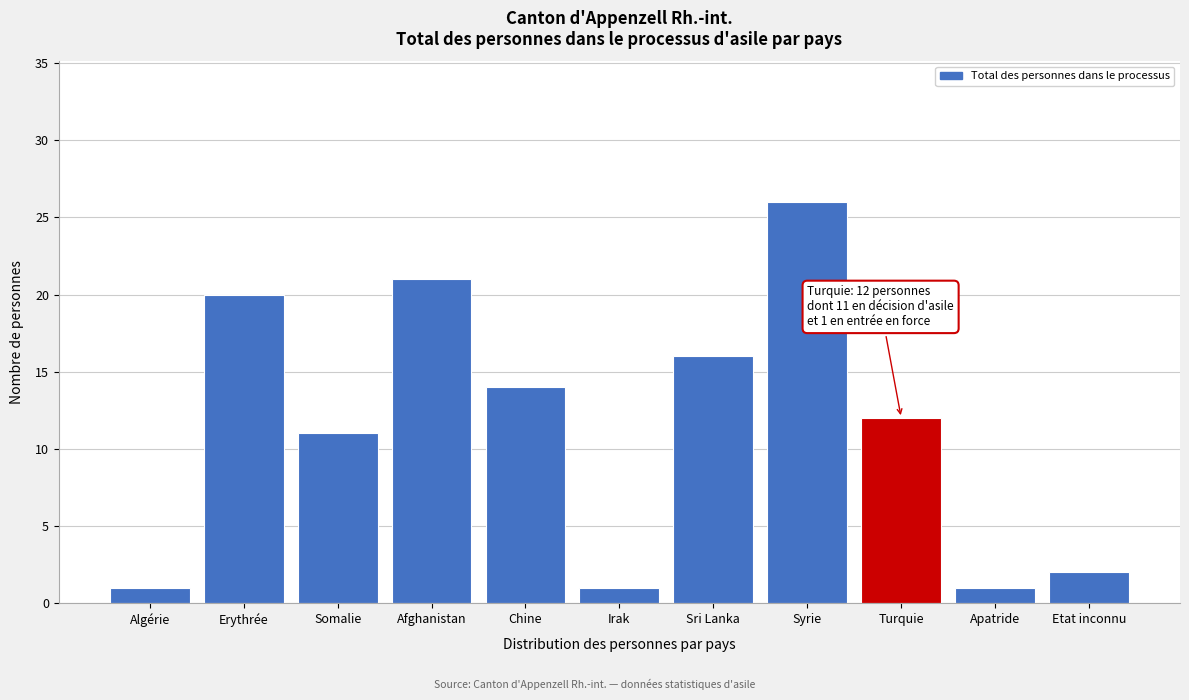

Reading left to right, list all the values displayed in this chart.

Algérie=1	Erythrée=20	Somalie=11	Afghanistan=21	Chine=14	Irak=1	Sri Lanka=16	Syrie=26	Turquie=12	Apatride=1	Etat inconnu=2